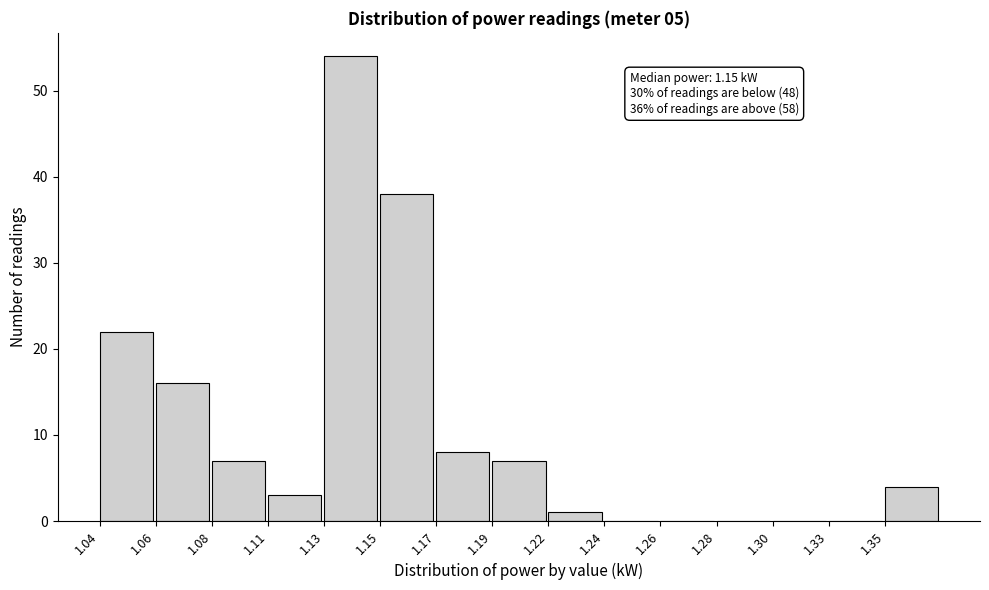

Reading left to right, transcribe all the data shown in this chart.

1.04=22	1.06=16	1.08=7	1.11=3	1.13=54	1.15=38	1.17=8	1.19=7	1.22=1	1.24=0	1.26=0	1.28=0	1.30=0	1.33=0	1.35=4